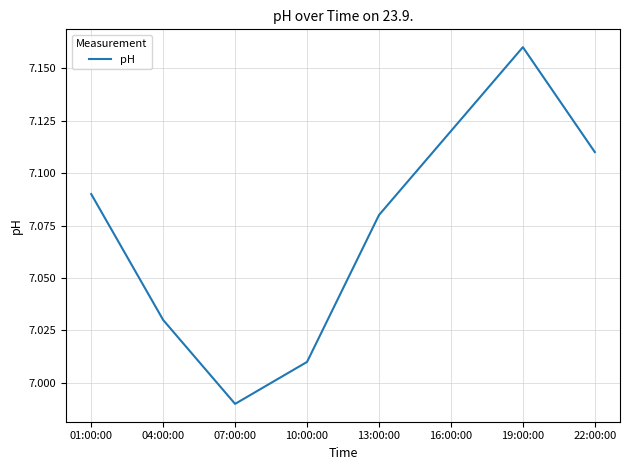

What position from the left is 16:00:00?

6